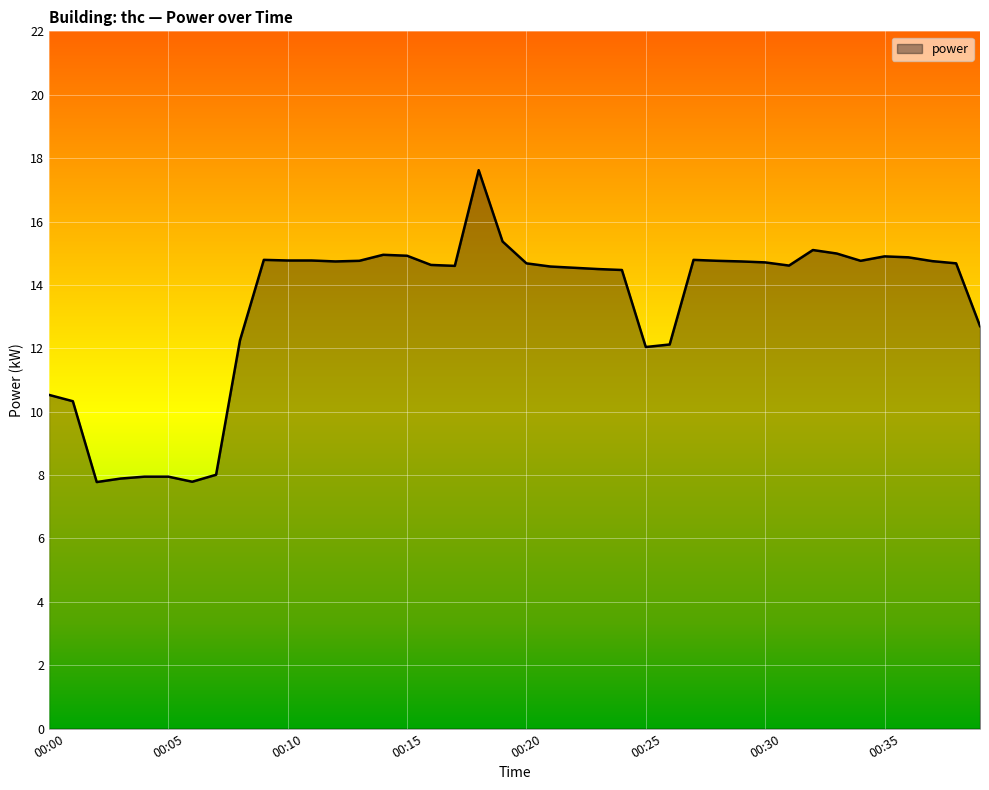

What is the smallest value displayed?

7.8